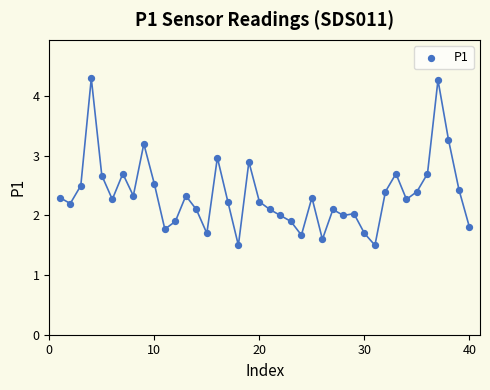

What is the range of Y values (max minus min)?

2.8